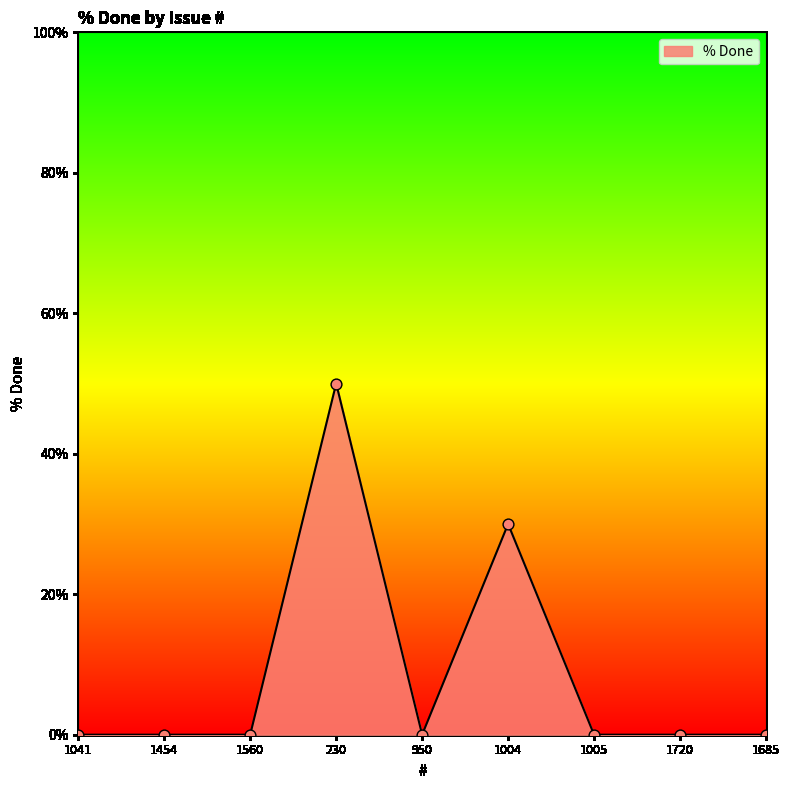

Between 1004 and 1720, which is larger?

1004